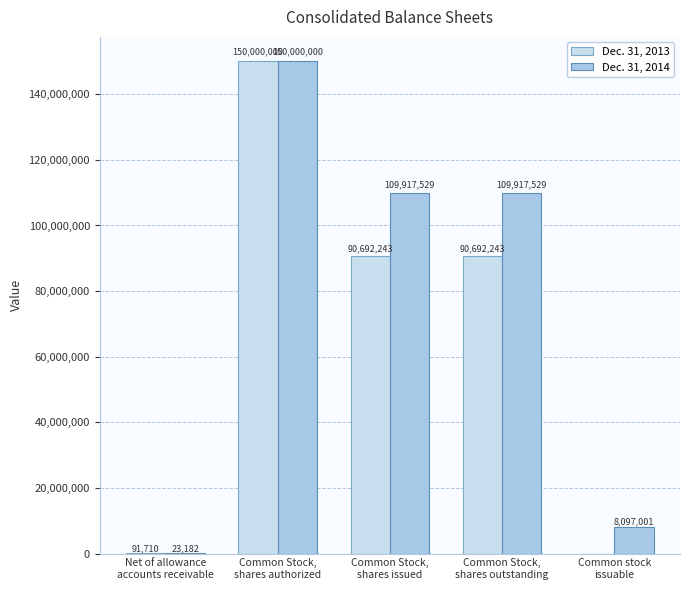

How many series are shown in this chart?

2